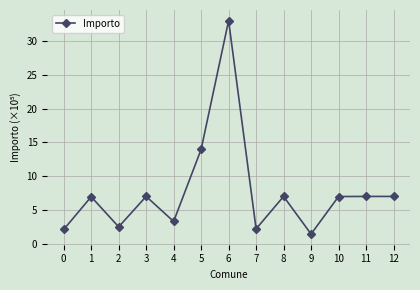

Is this an area chart (filled region under the line)?

No